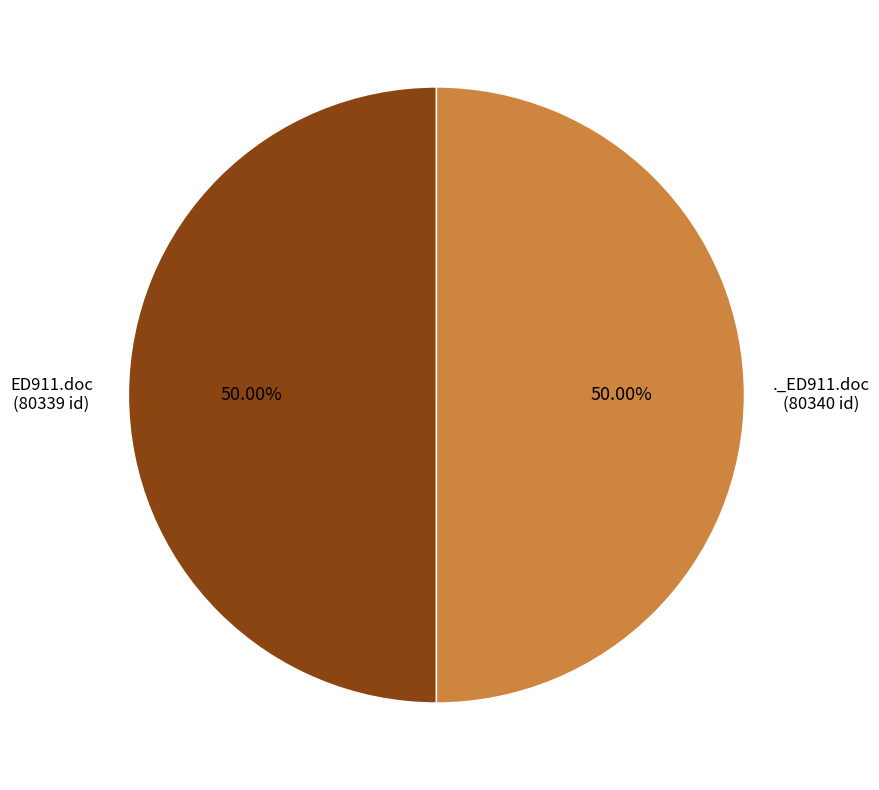

Combined, do ED911.doc (80339 id) and ._ED911.doc (80340 id) account for over 50%?

Yes